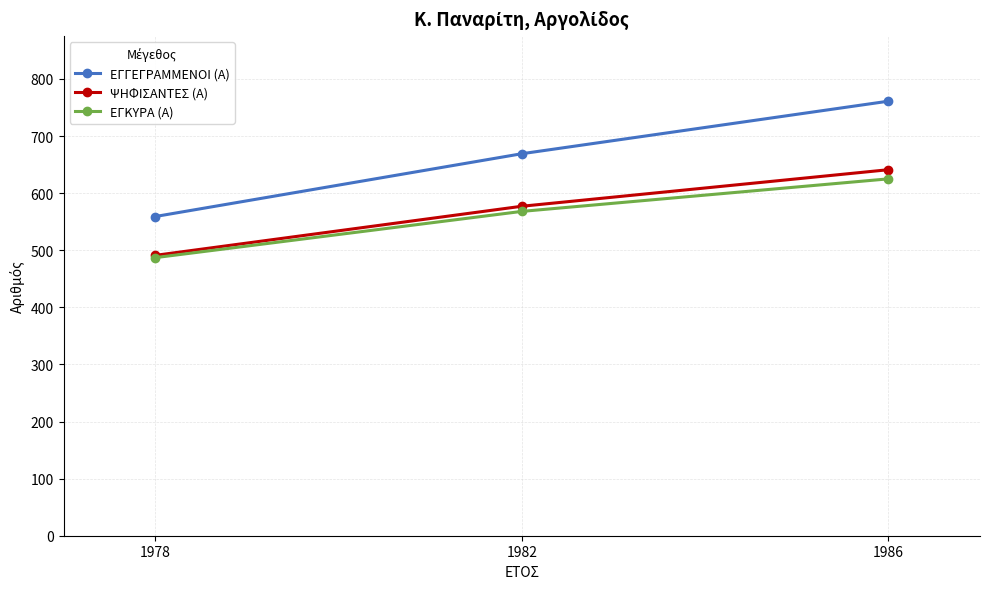

What is the value of the ΨΗΦΙΣΑΝΤΕΣ (Α) point at the 2nd from the left?

577